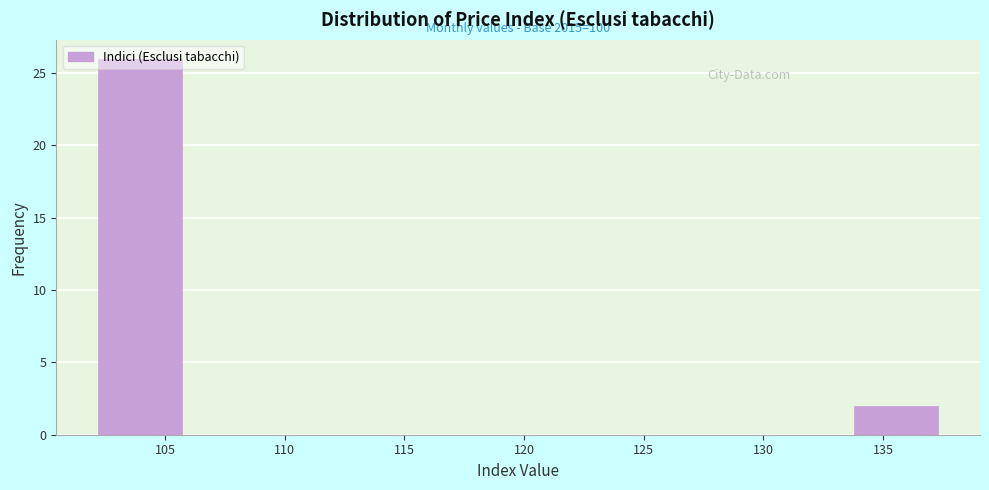

Which range on the x-axis has the tallest bar?

102.0 to 105.5